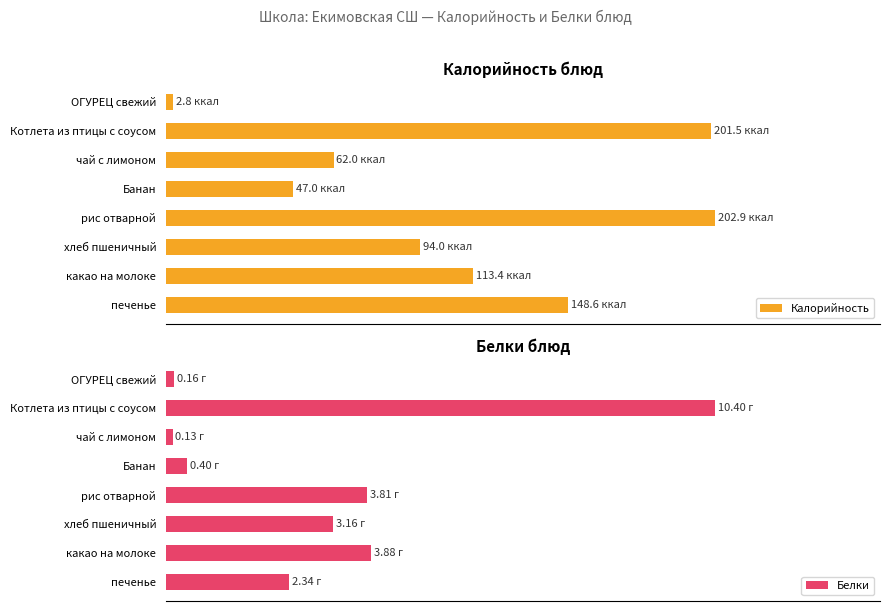

Rank the series by their average value, from lowest to highest.

Белки, Калорийность